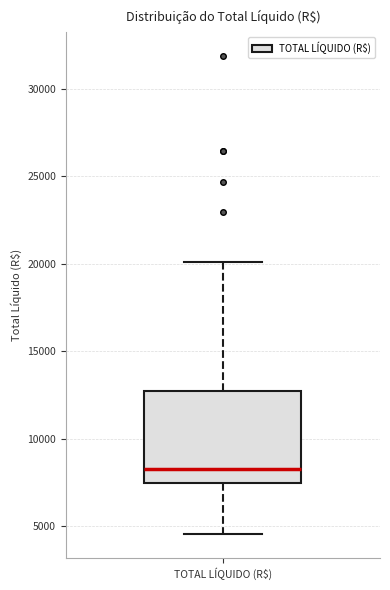

Where does the median line of the box for TOTAL LÍQUIDO (R$) sit on the y-axis? The values are not printed on the chart, so give them approximately, as read against the axis.

8500